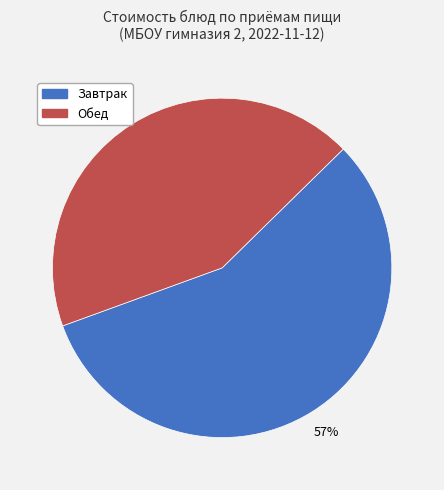

To the nearest percent, what is the average slice percentage?

50%